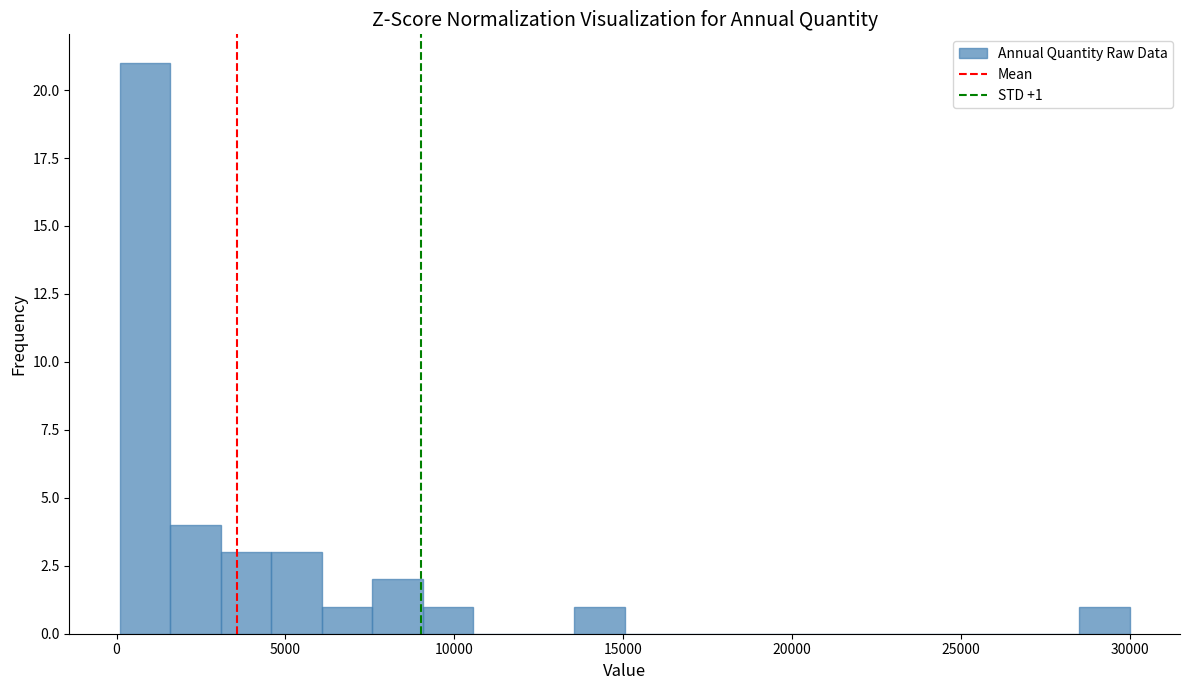

Read against the x-axis, roughly where is the centre of the tallest bar?

1000